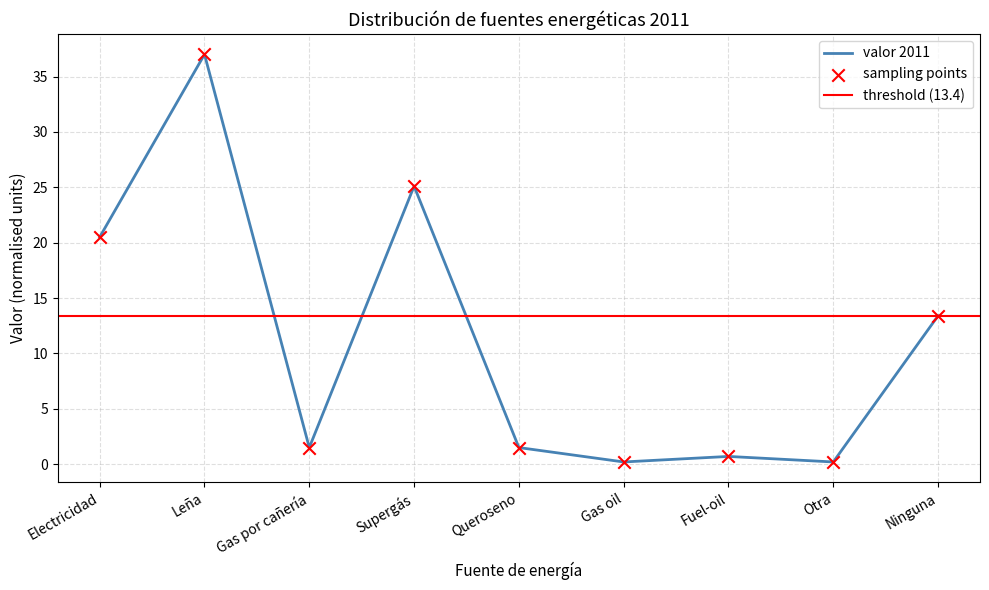

Which has a higher value, Gas por cañería or Gas oil?

Gas por cañería